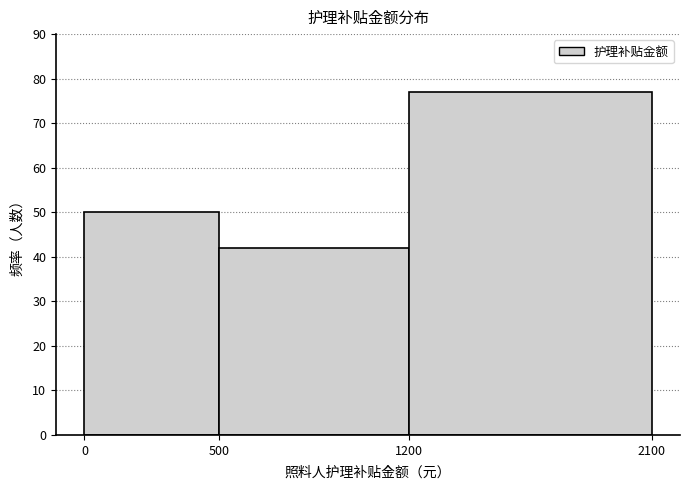

Reading left to right, transcribe this chart: for each bar, give the range it covers on the x-axis and its height. The values are not printed on the chart, so give them approximately, as read against the axis.

0 to 500: 50
500 to 1200: 42
1200 to 2100: 77